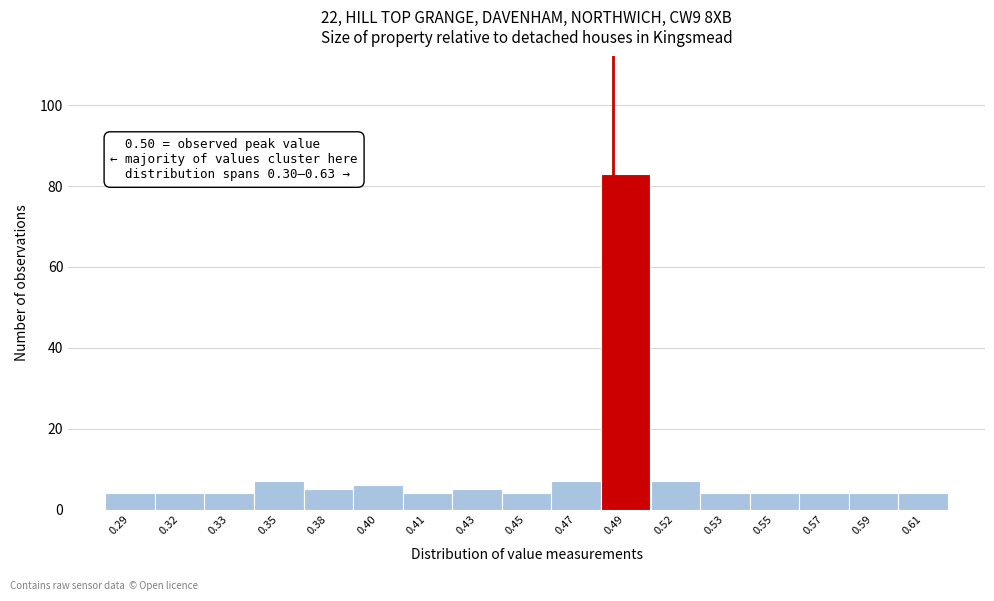

Reading left to right, transcribe all the data shown in this chart.

4	4	4	7	5	6	4	5	4	7	83	7	4	4	4	4	4